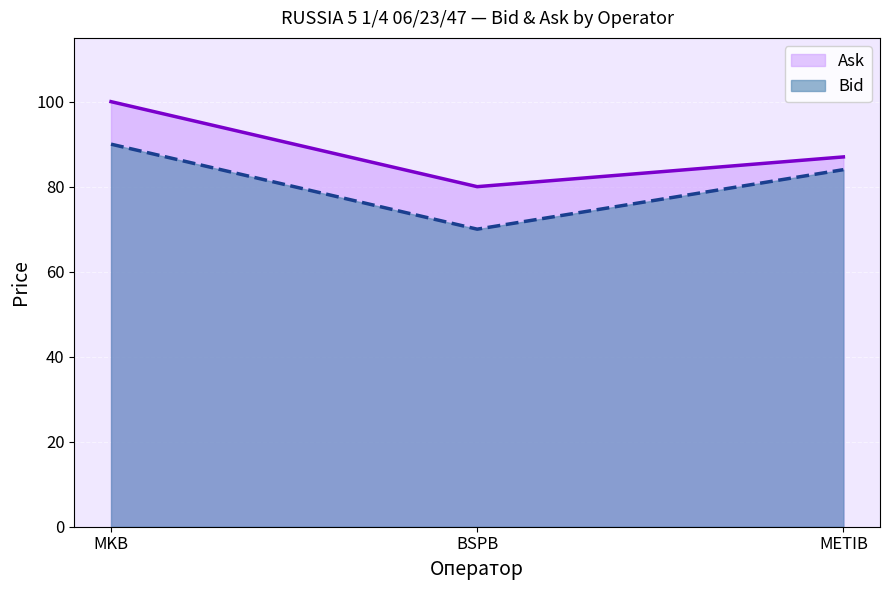

What is the label of the 1st point from the right?

METIB